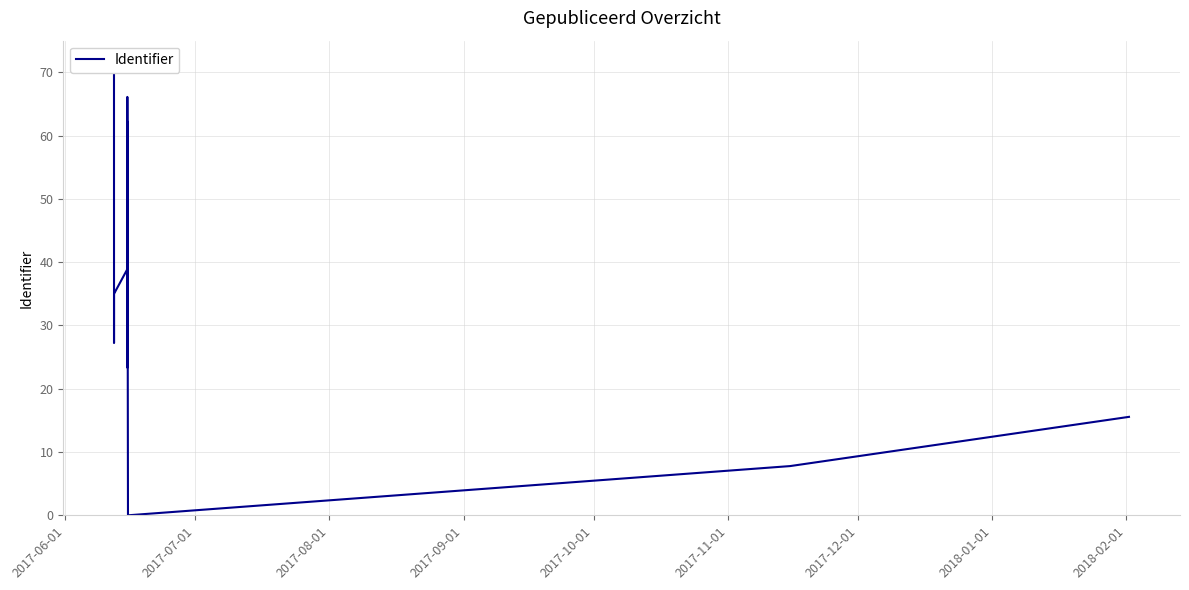

What position from the left is 2018-02-01?

9